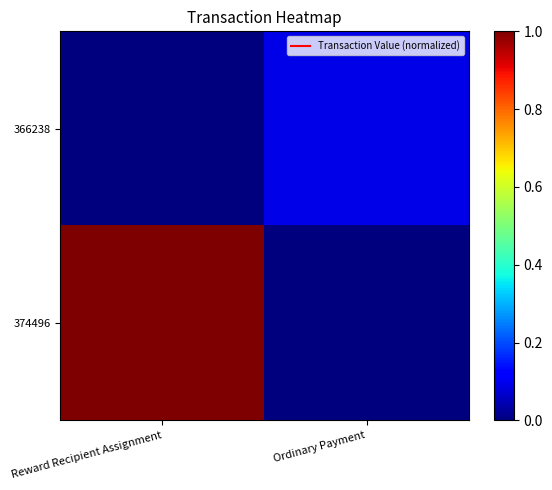

At which category is the sum across all series the highest?

Reward Recipient Assignment